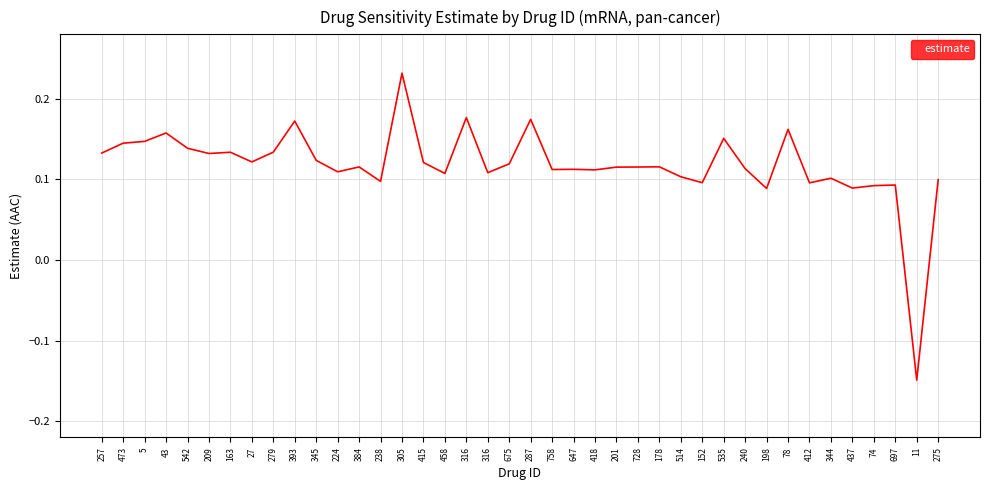

The value at 316 is 0.1. True or false?

False